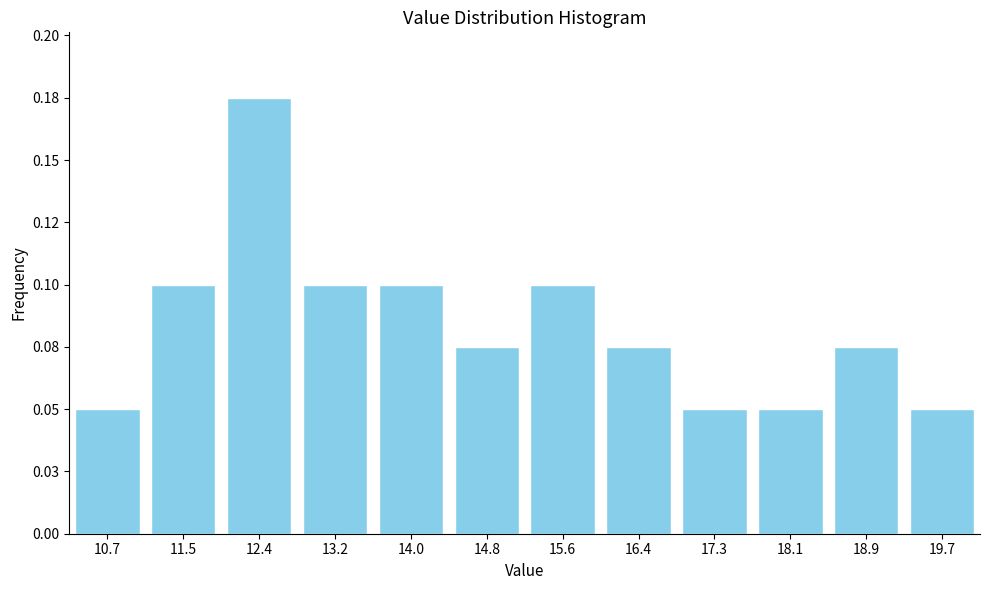

Are the bars horizontal?

No